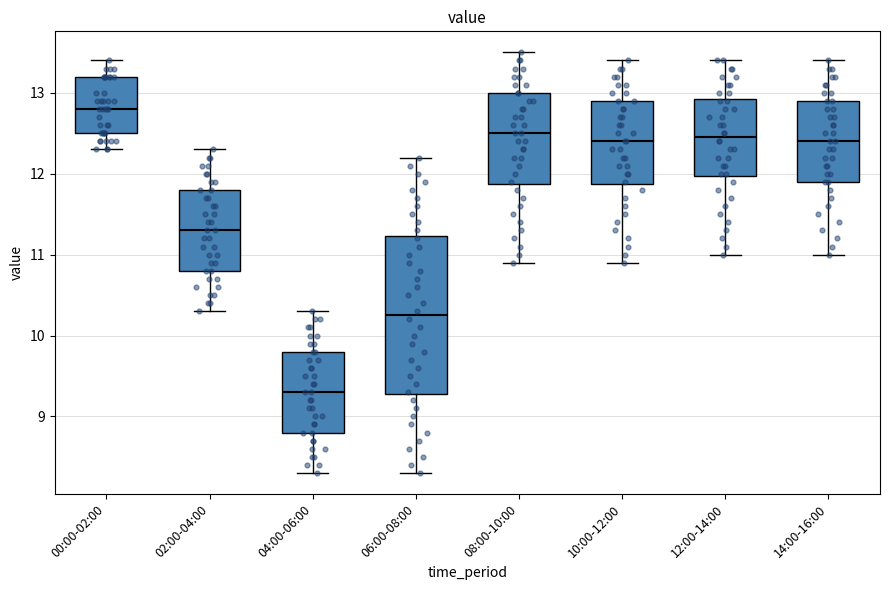

Comparing the boxes themselves (not the whiskers), which one is the tallest?

06:00-08:00